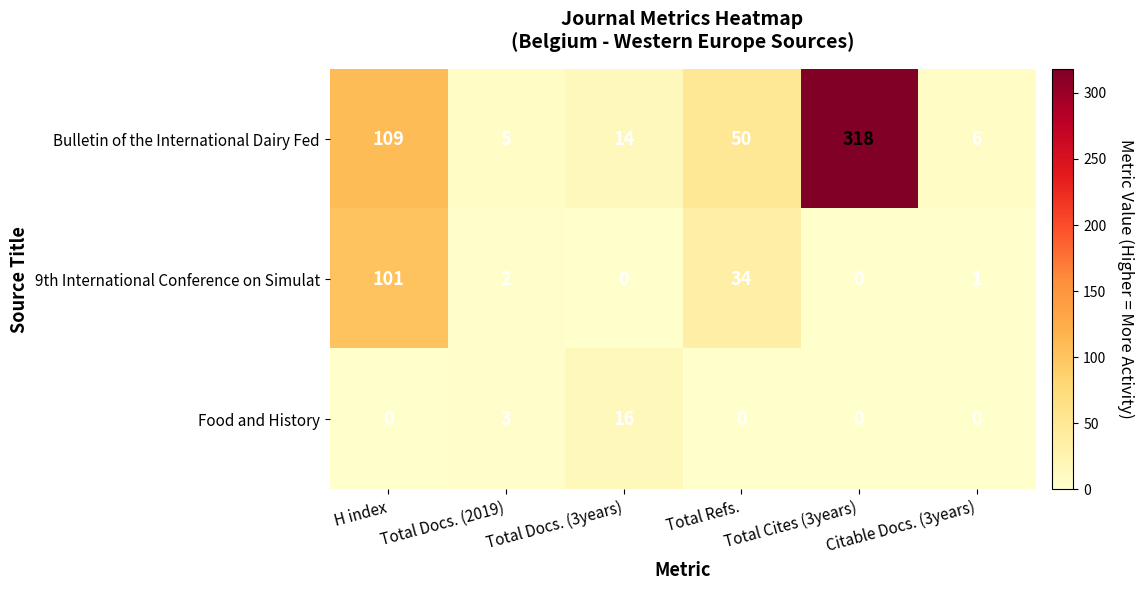

List the labels in order of Bulletin of the International Dairy Fed value, smallest first.

Total Docs. (2019), Citable Docs. (3years), Total Docs. (3years), Total Refs., H index, Total Cites (3years)